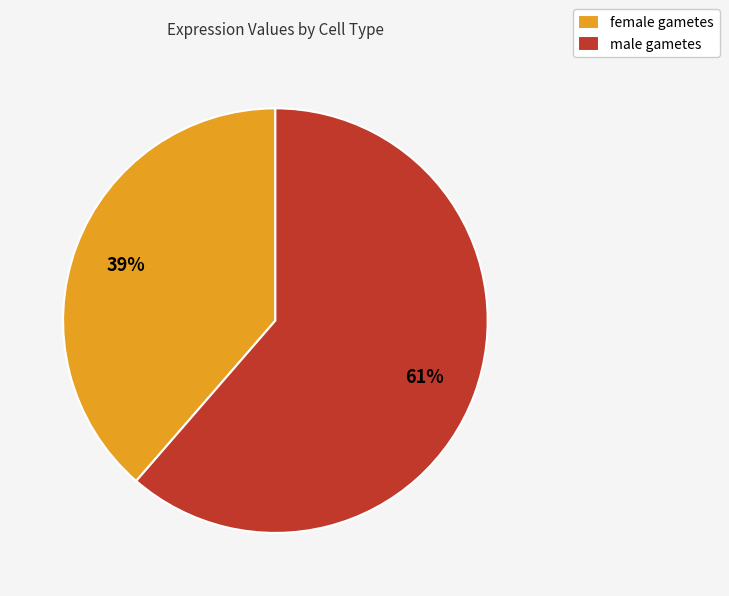

Count the number of slices in the pie.

2